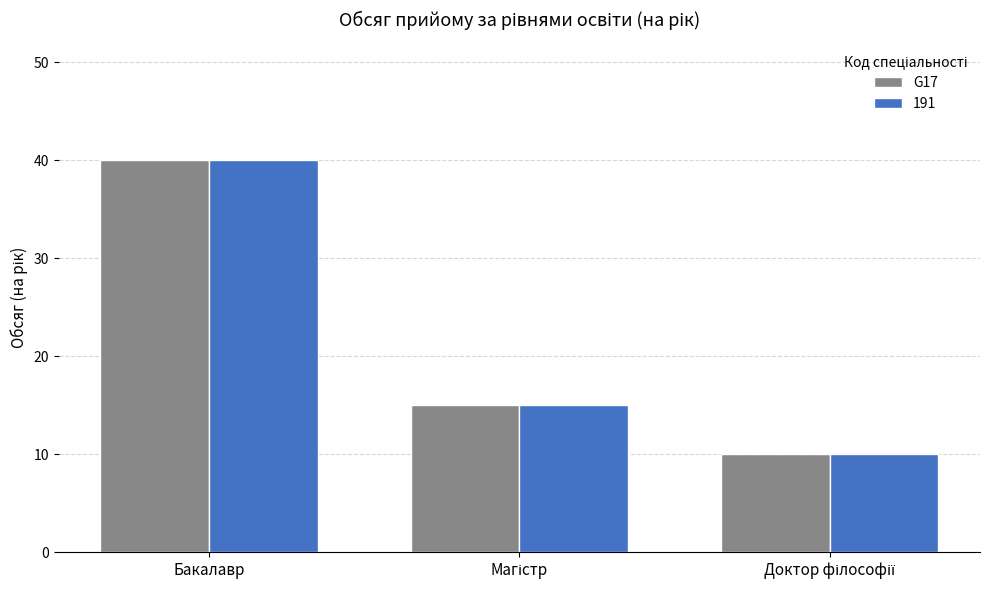

What is the minimum value shown in the chart?

10